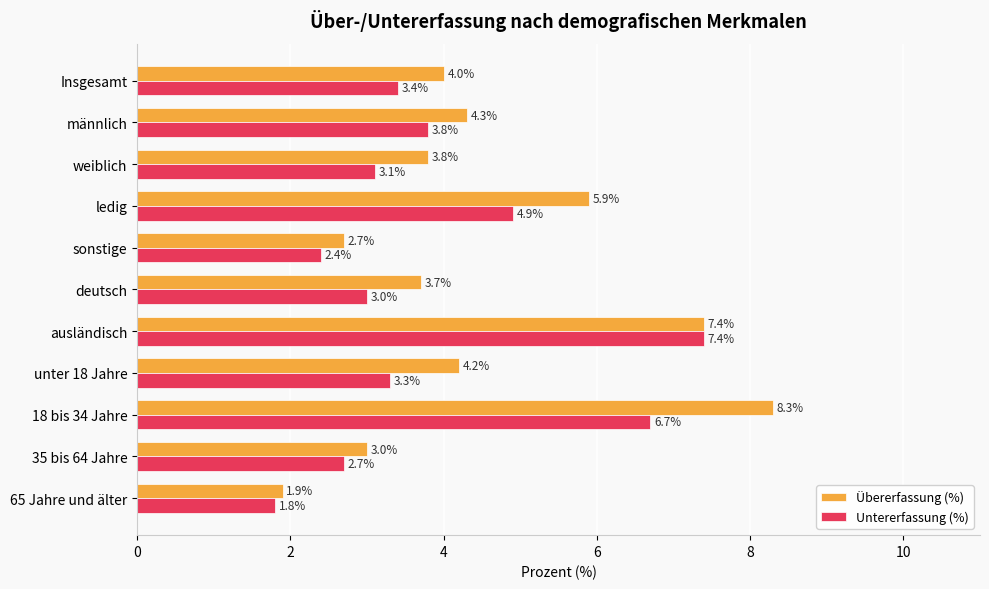

The value of Übererfassung (%) at unter 18 Jahre is 4.2. True or false?

True